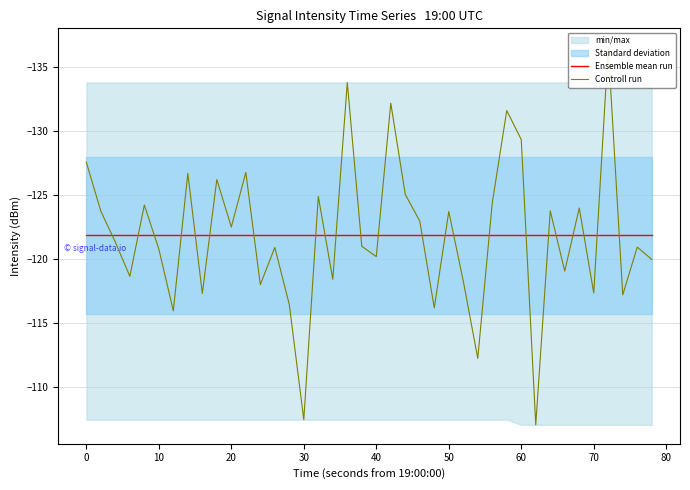

True or false: Controll run has more than 0 points higher than both neighbors.

True